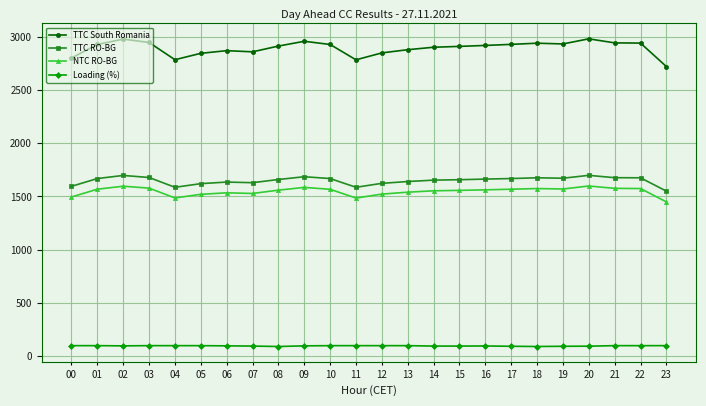

What is the spread (max minus min) of values at 12?

2747